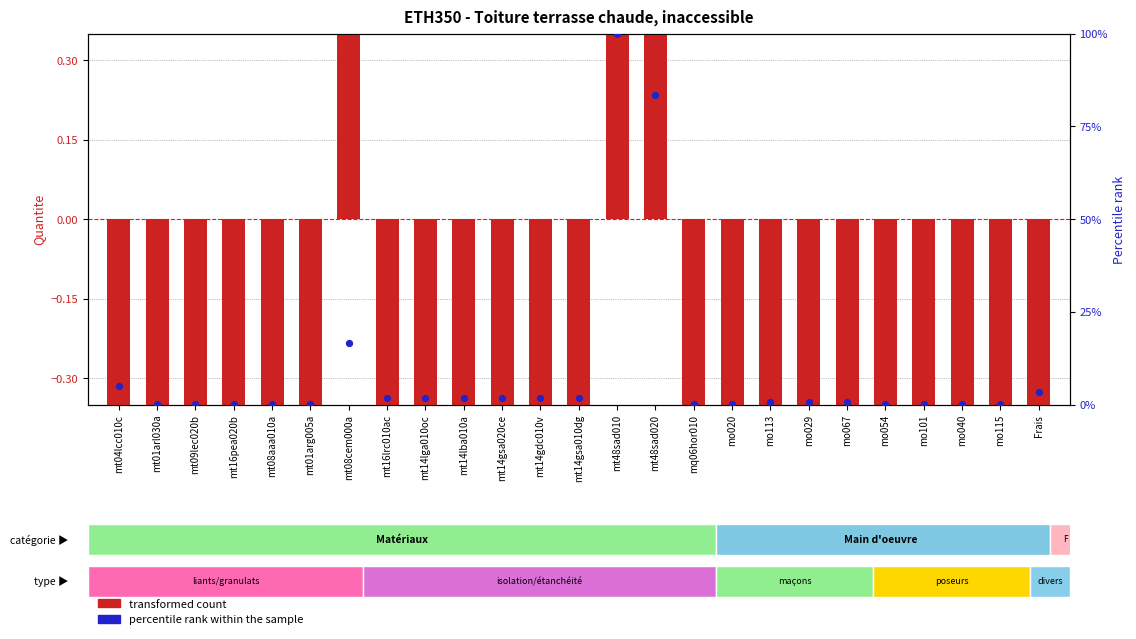

What are all the series names shown in the legend?

transformed count, percentile rank within the sample